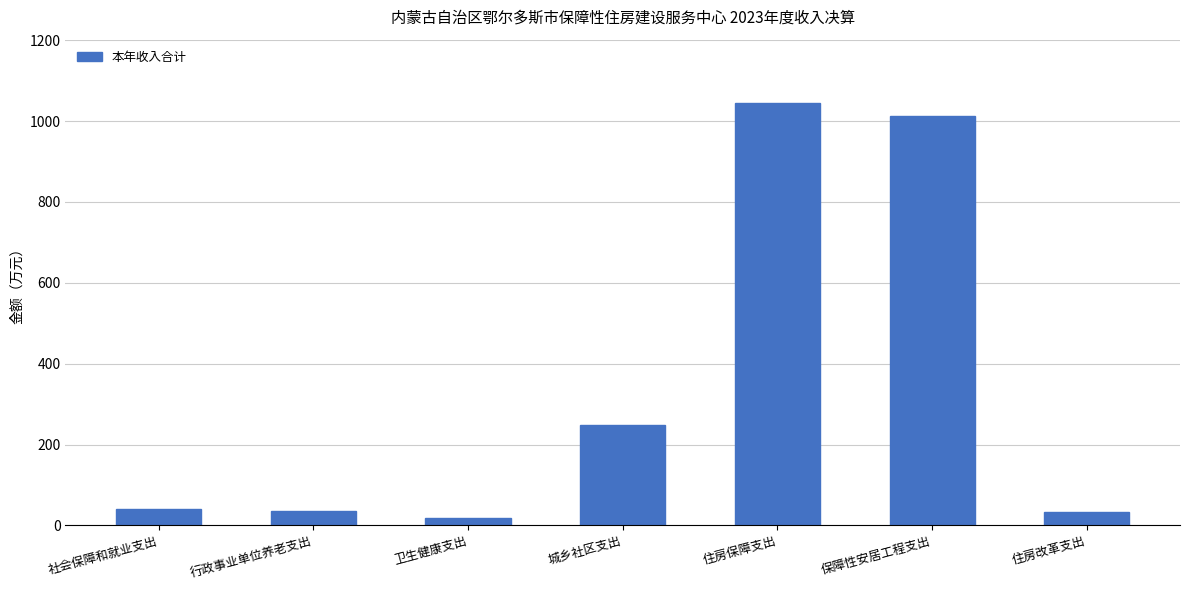

Count the number of data series in this chart.

1